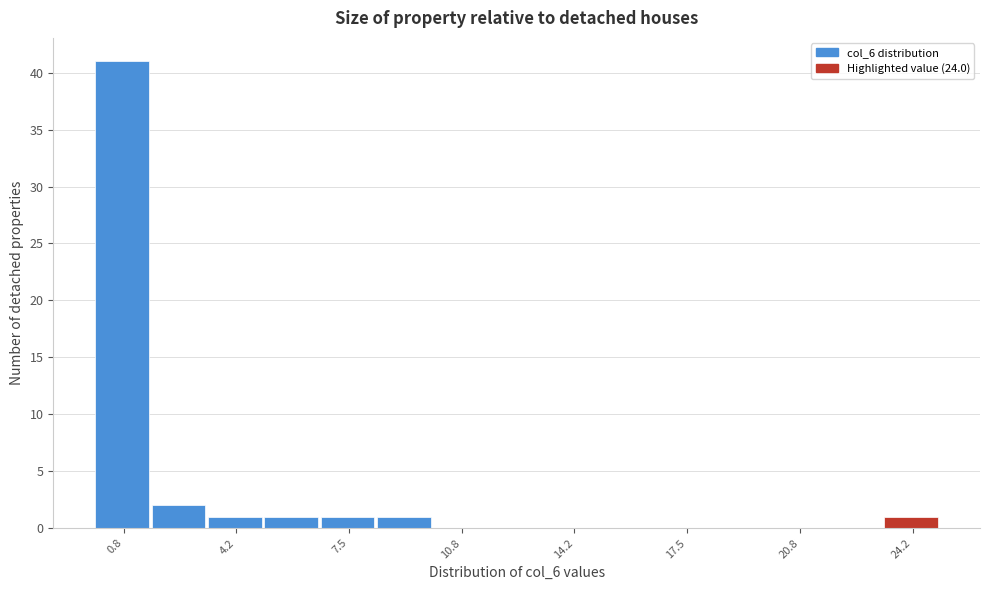

Around what value on the x-axis is the tallest bar? Give the approximate position of its centre, as read against the axis.

1.0